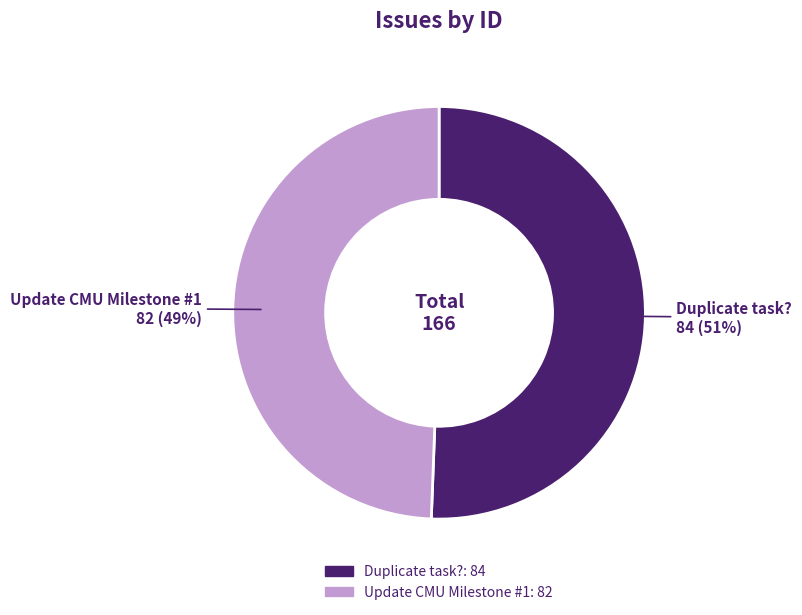

The Update CMU Milestone #1 slice represents 59% of the pie. True or false?

False